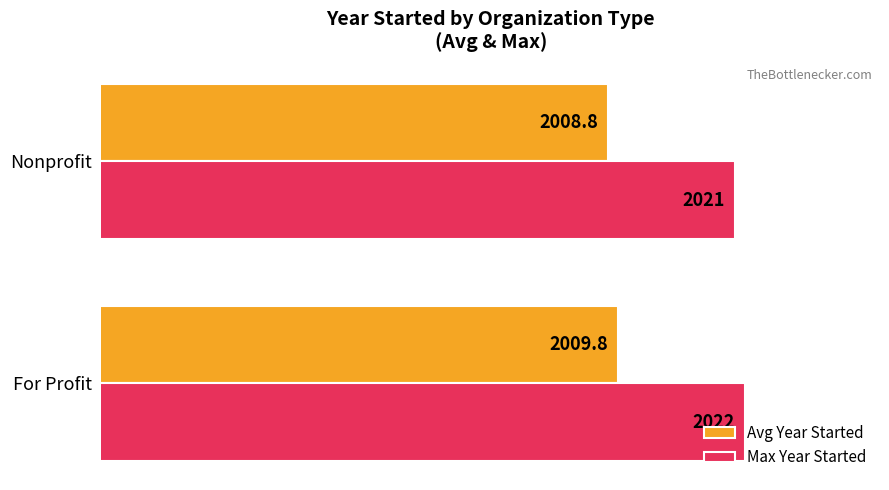

What is the difference between the Max Year Started values at Nonprofit and For Profit?

1.0